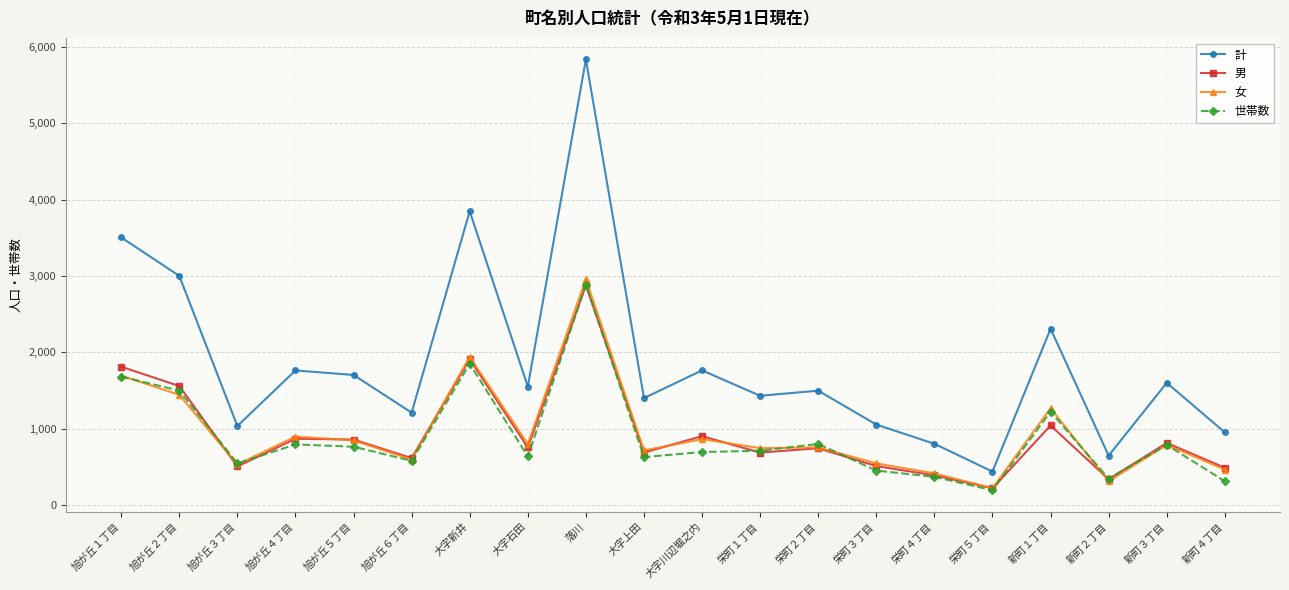

True or false: 世帯数 has more than 1 points higher than both neighbors.

True